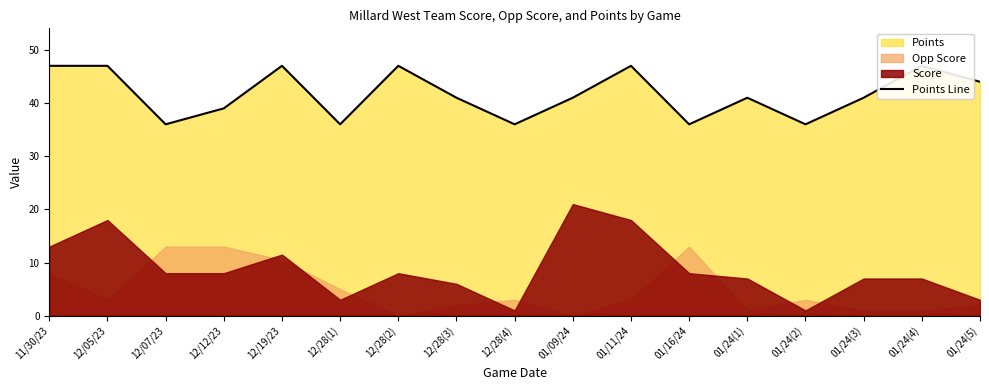

The chart shows a value of 41 at 01/24(3). True or false?

True